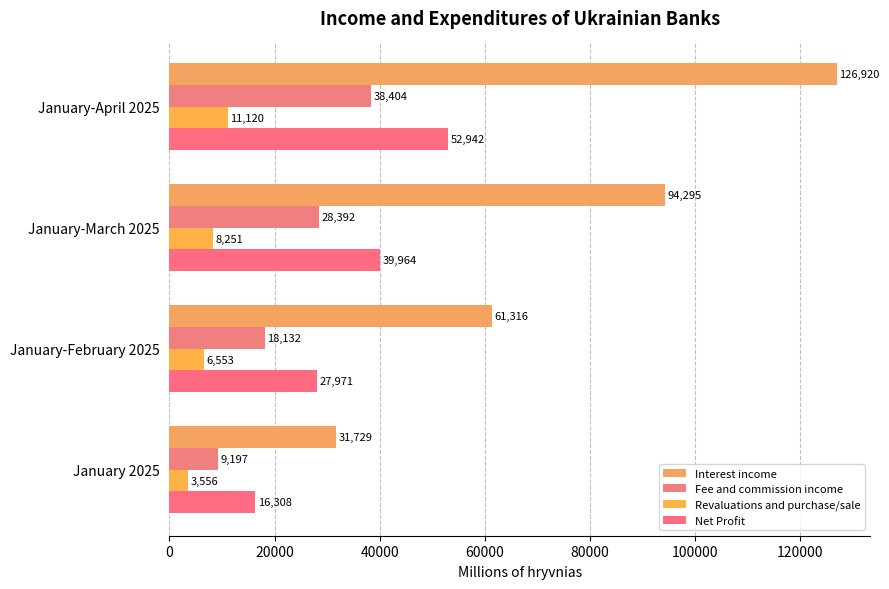

What are all the series names shown in the legend?

Interest income, Fee and commission income, Revaluations and purchase/sale, Net Profit